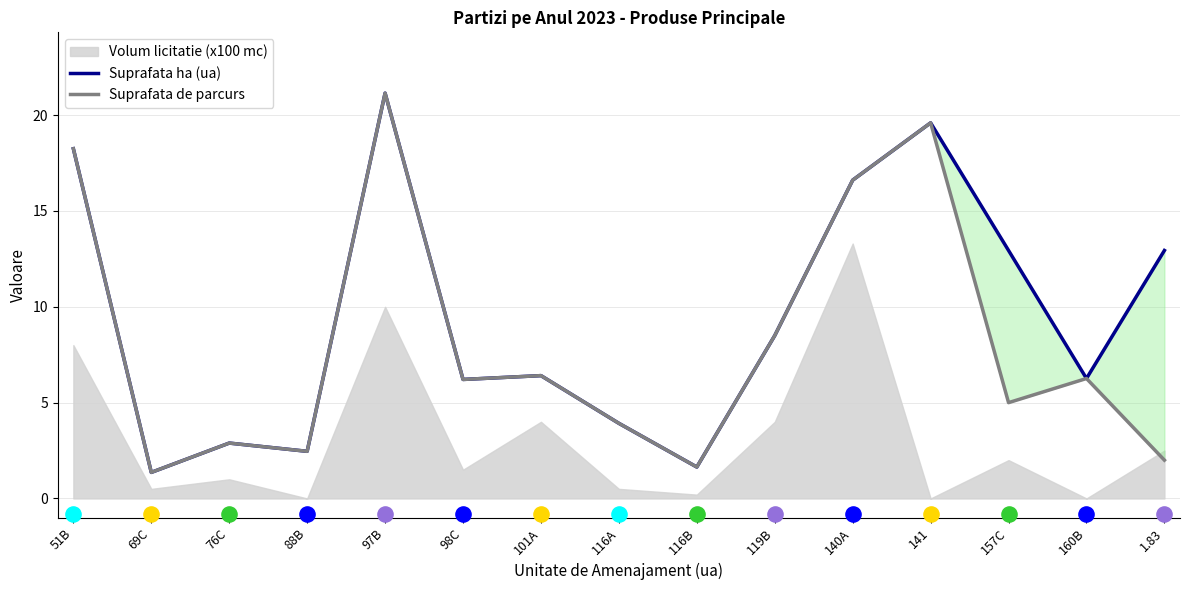

Which series has the widest spread of Y values?

Suprafata ha (ua)